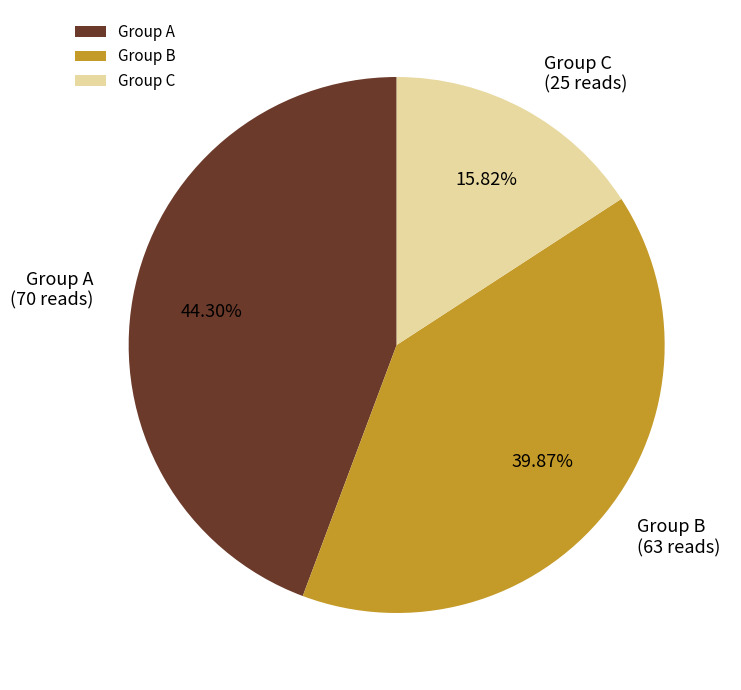

Which has a higher value, Group B or Group A?

Group A